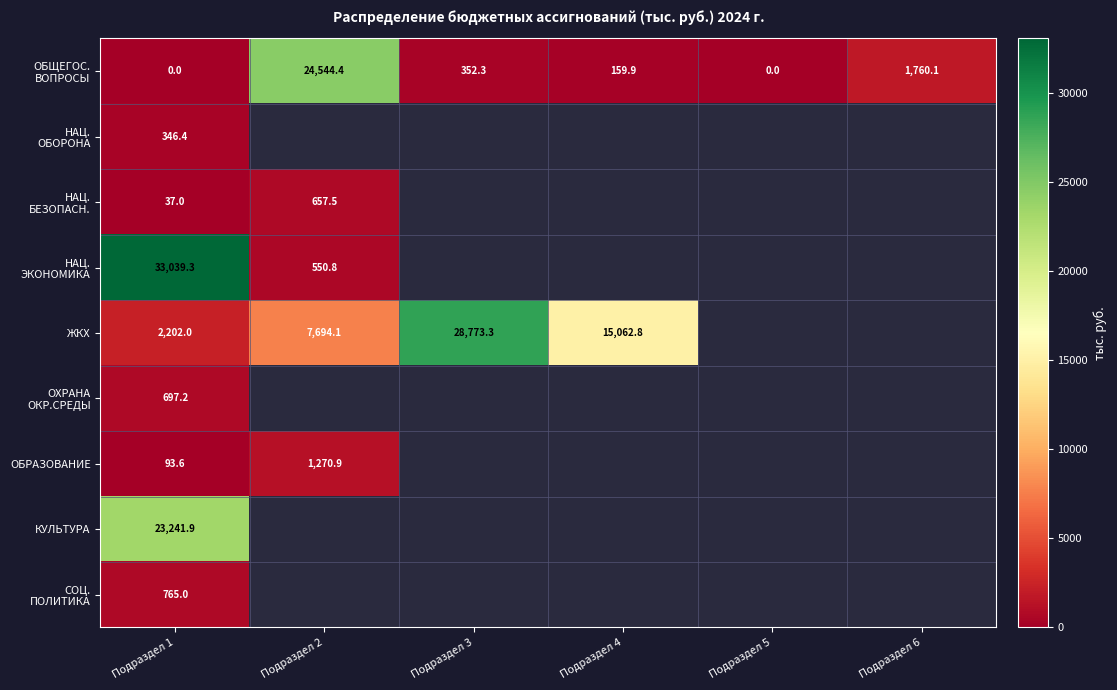

At which category is the sum across all series the highest?

Подраздел 1